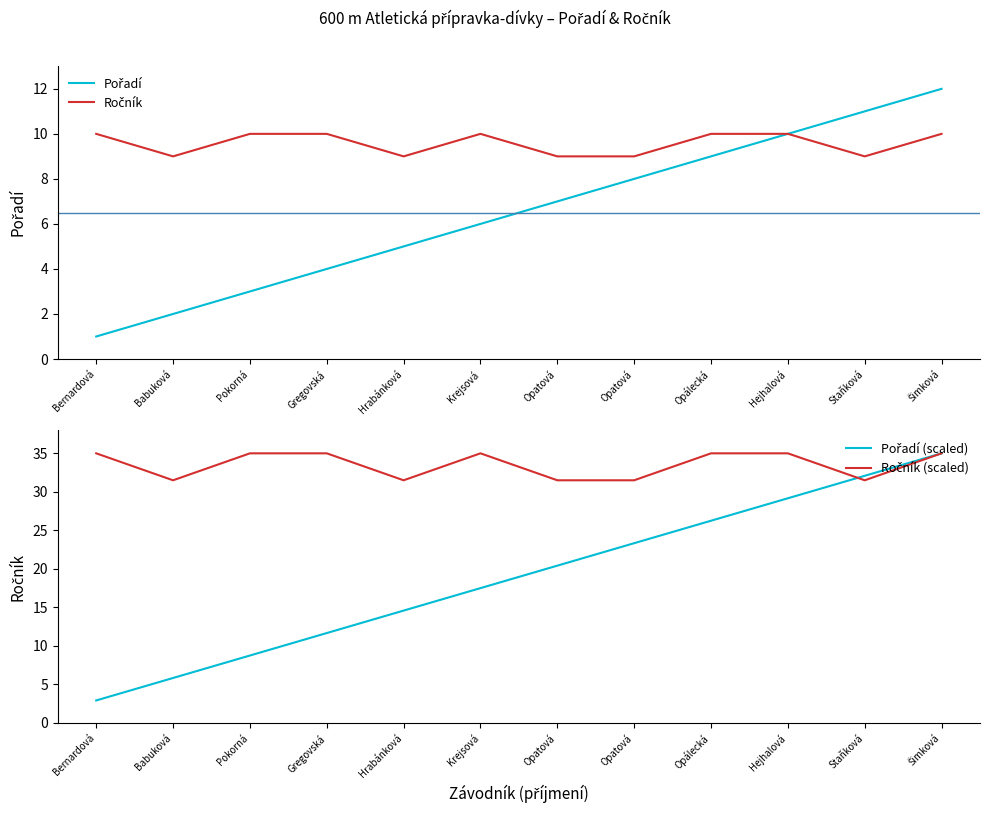

What is the value of the Ročník (scaled) point at the 9th from the left?

35.0